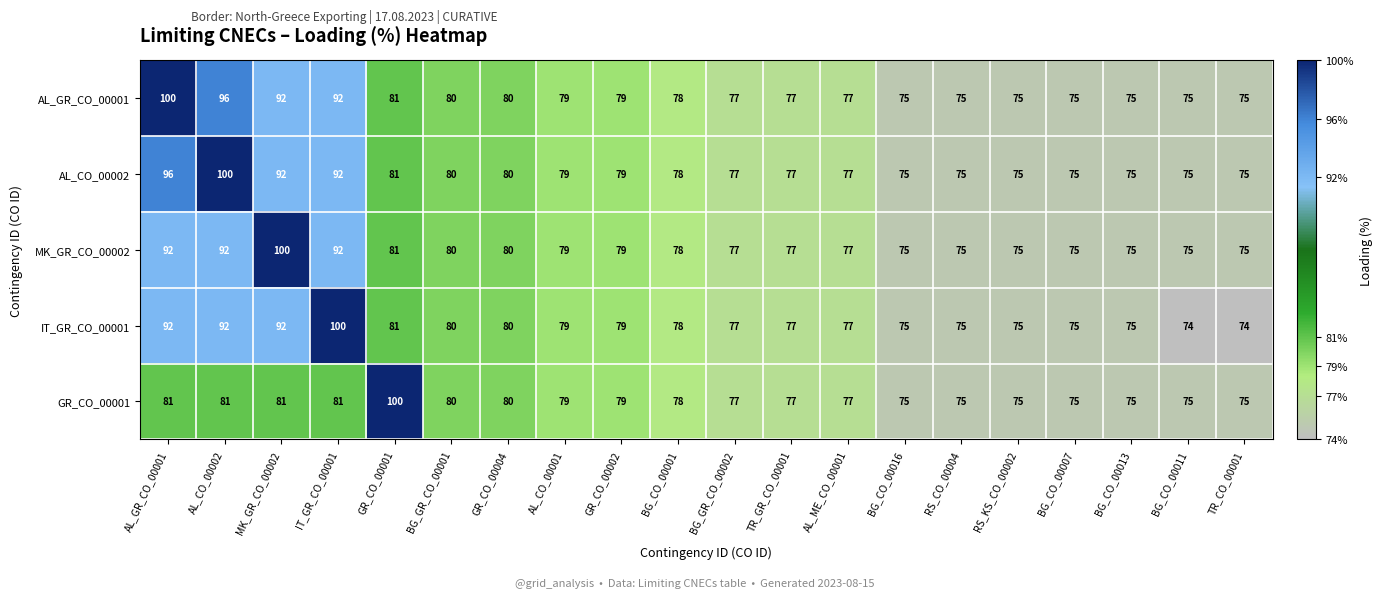

What is the sum of the MK_GR_CO_00002 values at BG_GR_CO_00001 and BG_CO_00016?

155